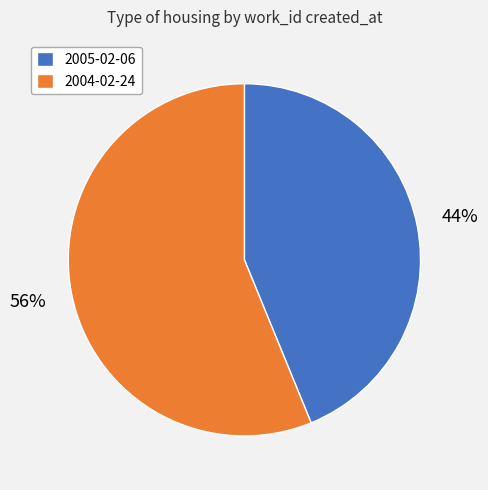

To the nearest percent, what is the difference between the 2005-02-06 and 2004-02-24 slice percentages?

12%